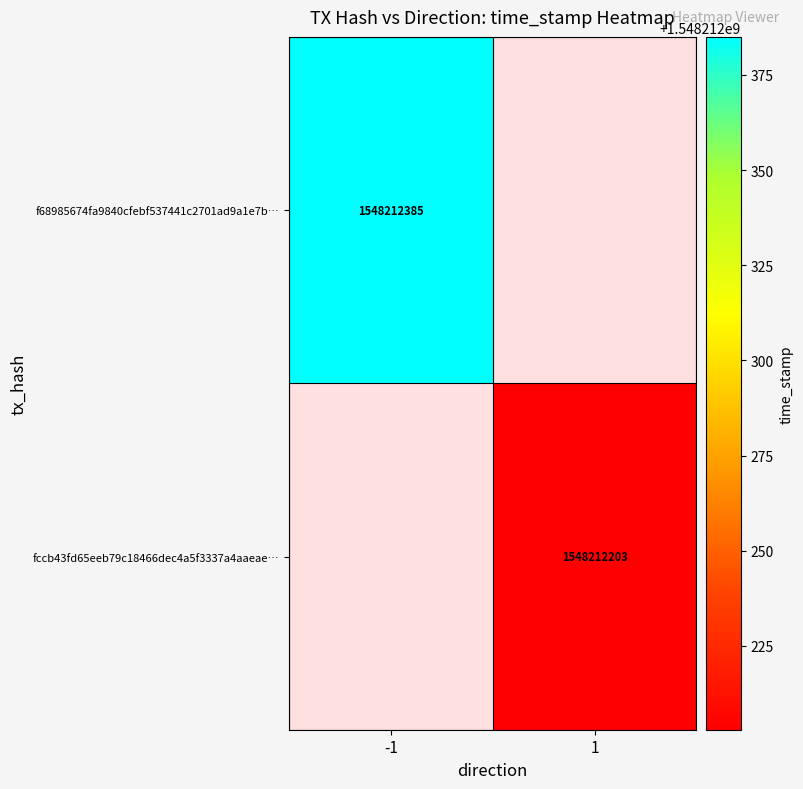

Rank the categories by f68985674fa9840cfebf537441c2701ad9a1e7b value from lowest to highest.

0, 1